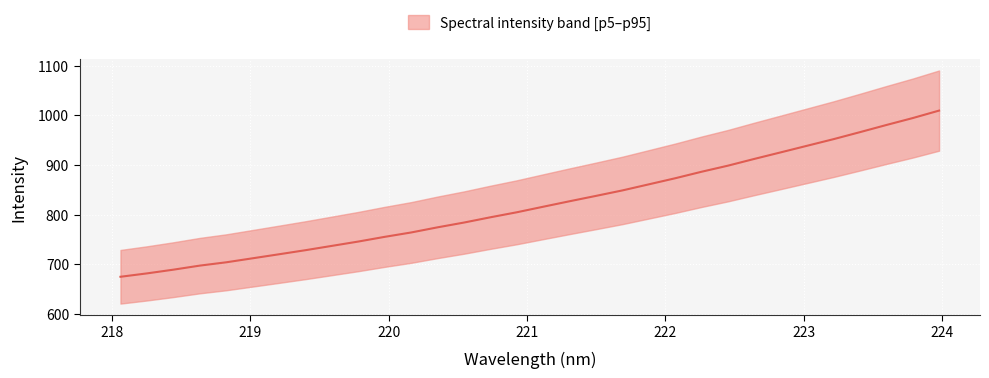

Where does the data first go above 815?

221.1174